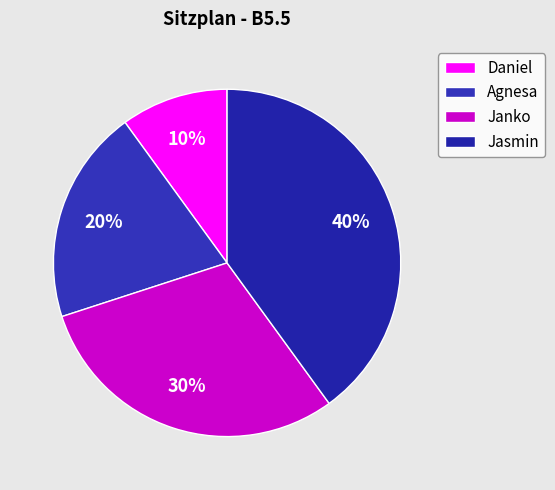

Count the number of slices in the pie.

4